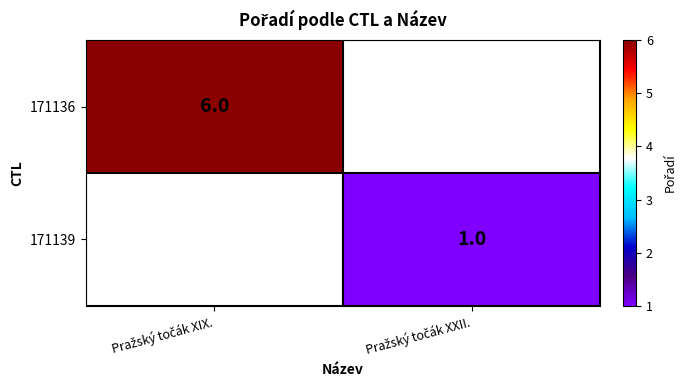

How many categories are shown in the chart?

2